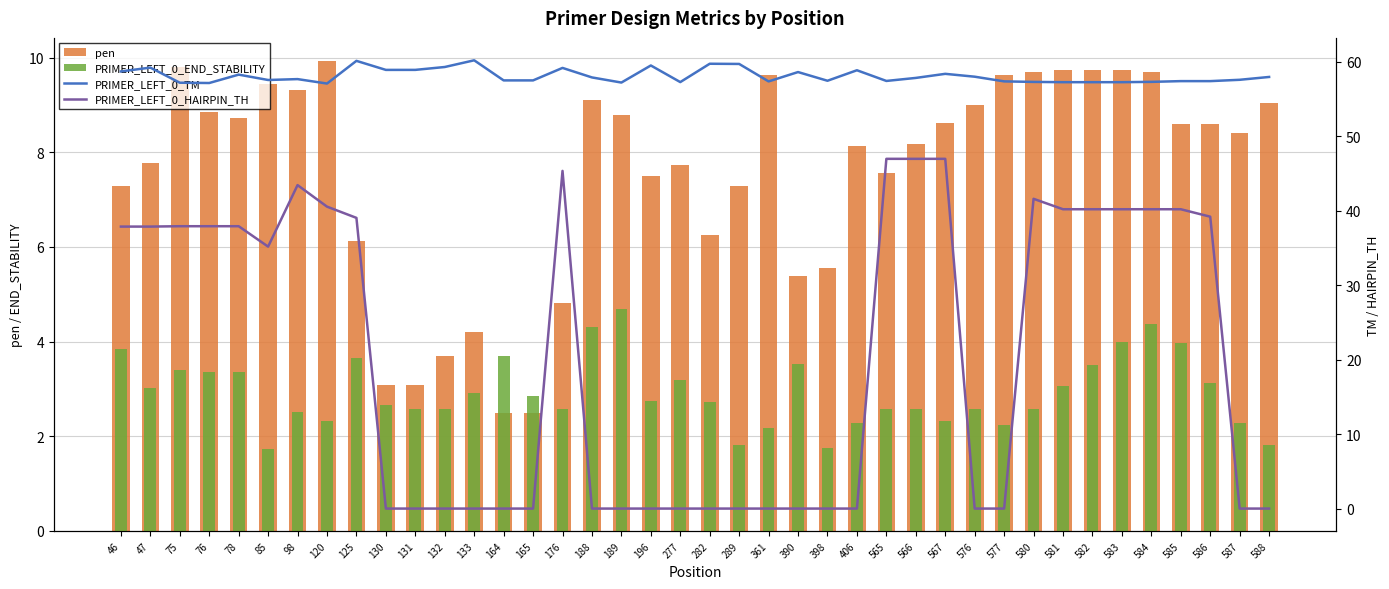

What is the total value across all series at 75?

108.3